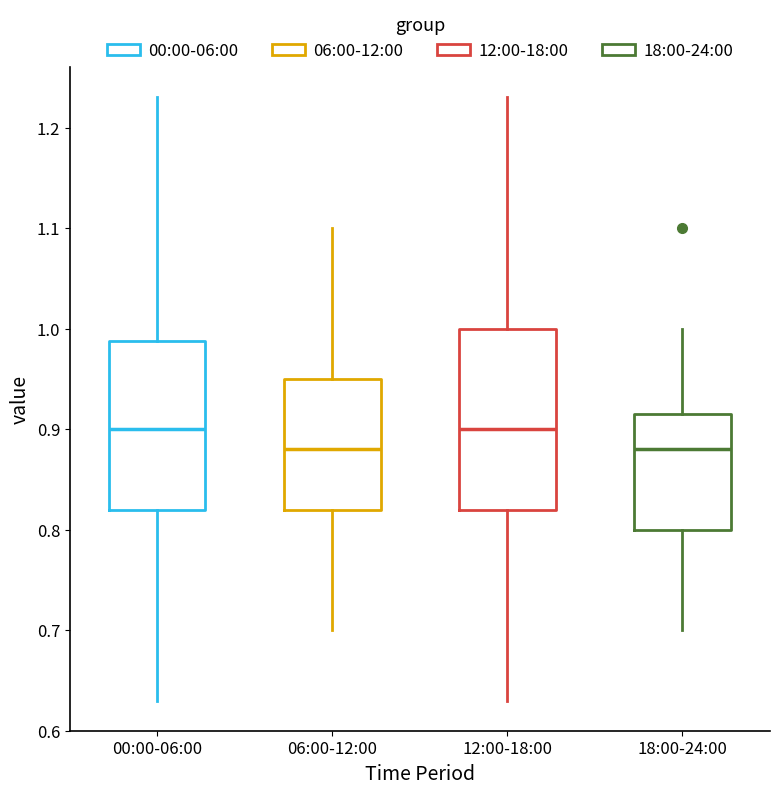

Comparing the boxes themselves (not the whiskers), which one is the tallest?

12:00-18:00